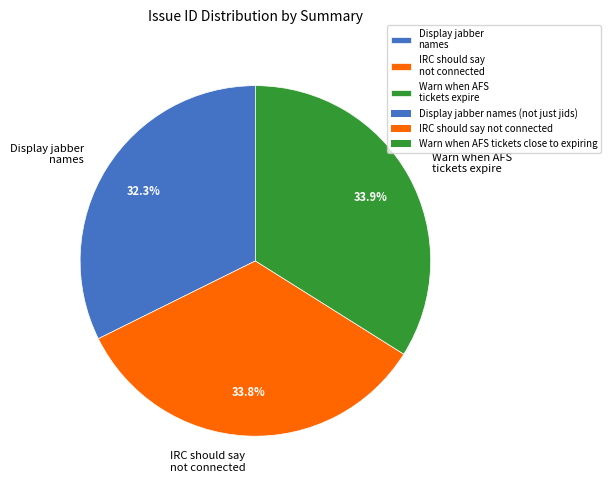

What is the total percentage of Warn when AFS tickets expire and IRC should say not connected?

67.7%